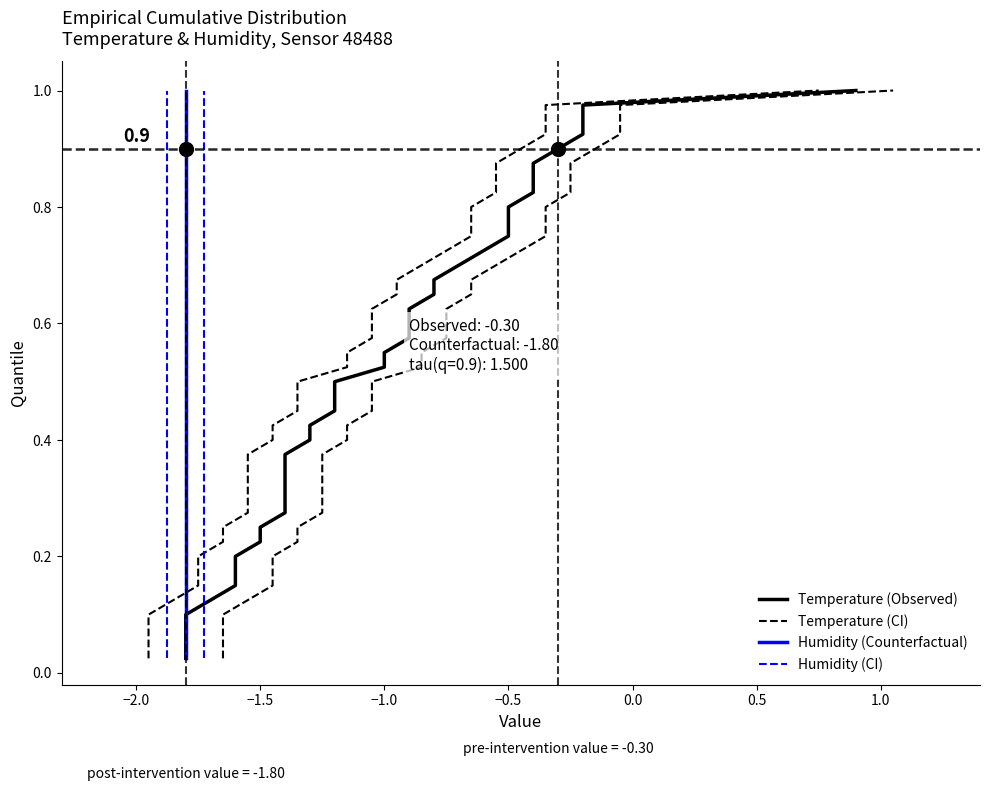

Which series has the largest total across all categories?

Temperature (Observed)